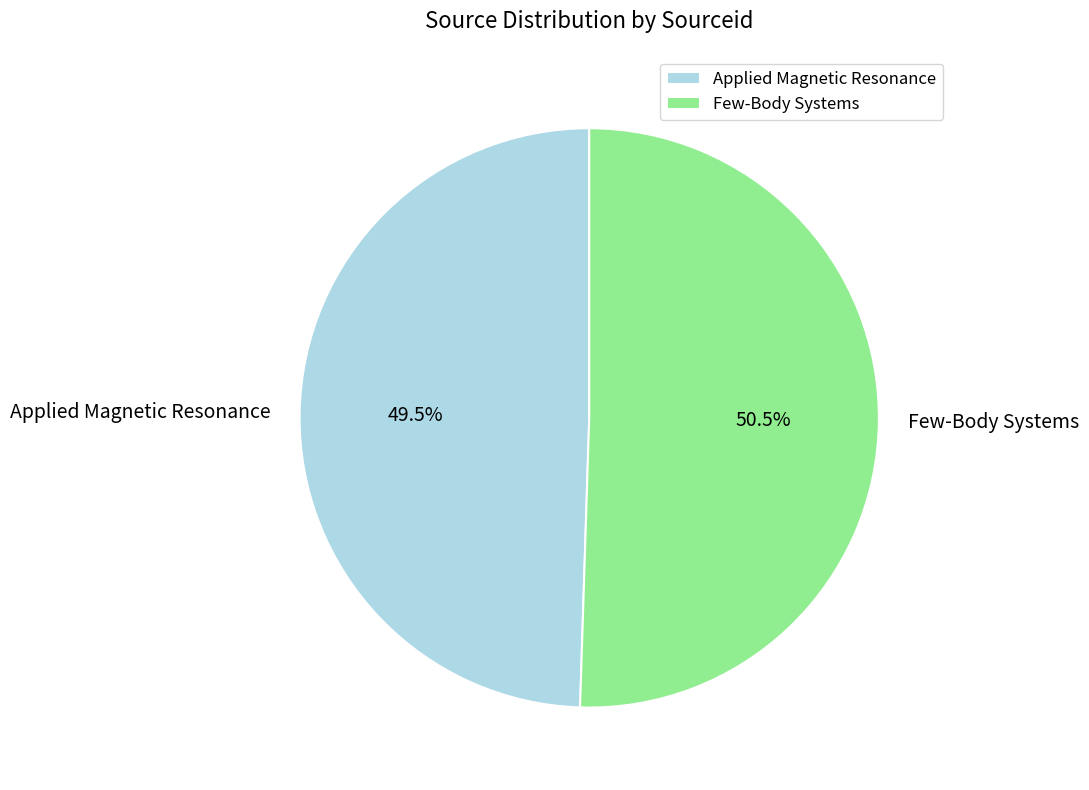

What is the largest slice in the pie chart?

Few-Body Systems